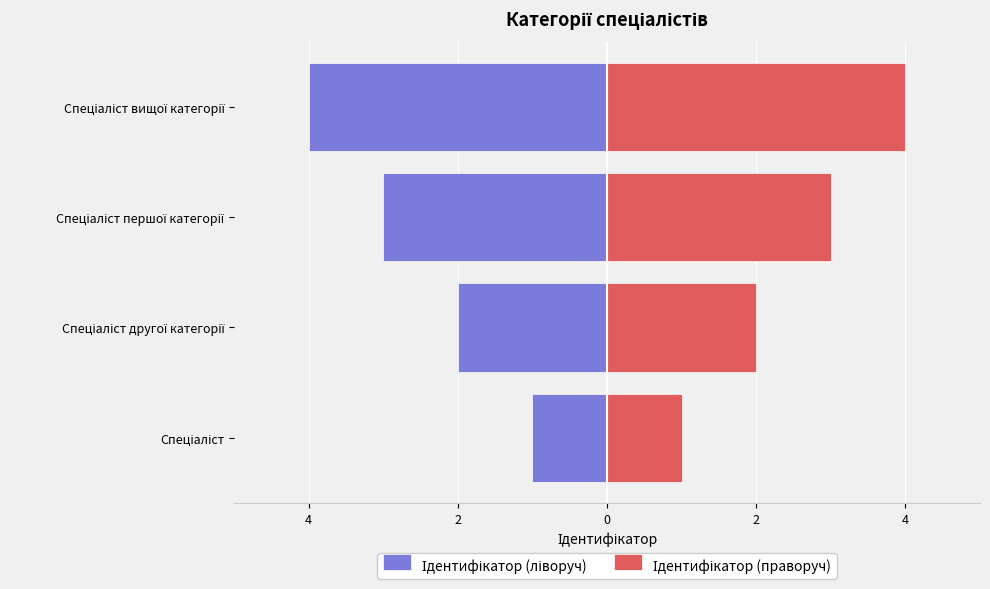

Are the bars horizontal?

Yes